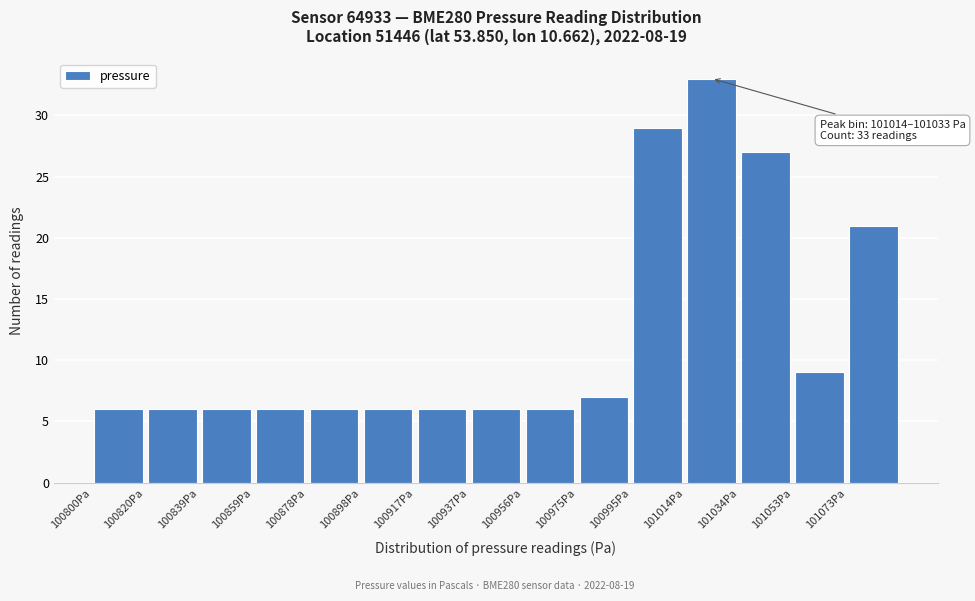

Over which range of the x-axis is the bar tallest?

101014 to 101034